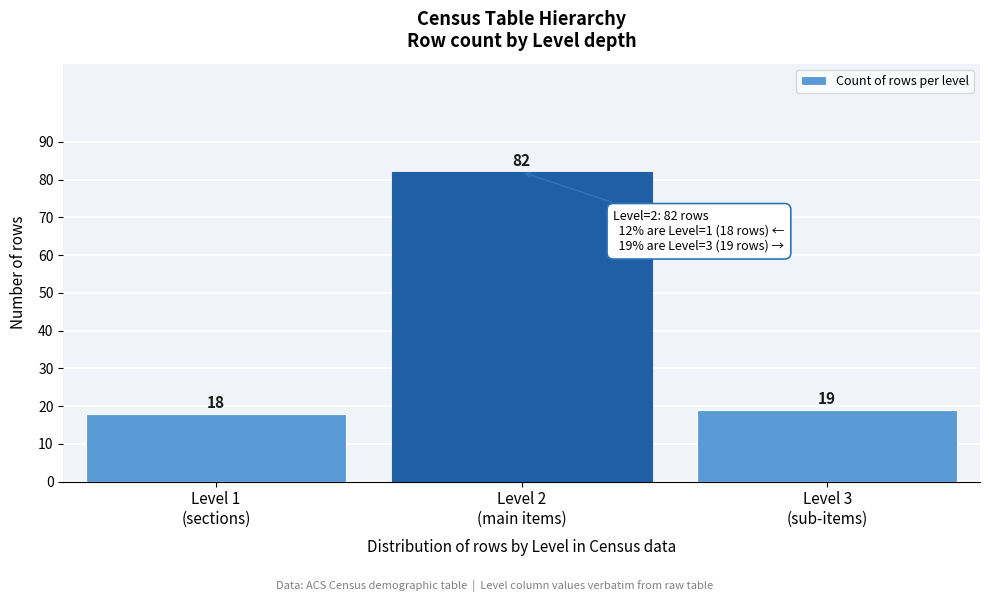

Reading left to right, what are all the values shown in this chart?

18	82	19